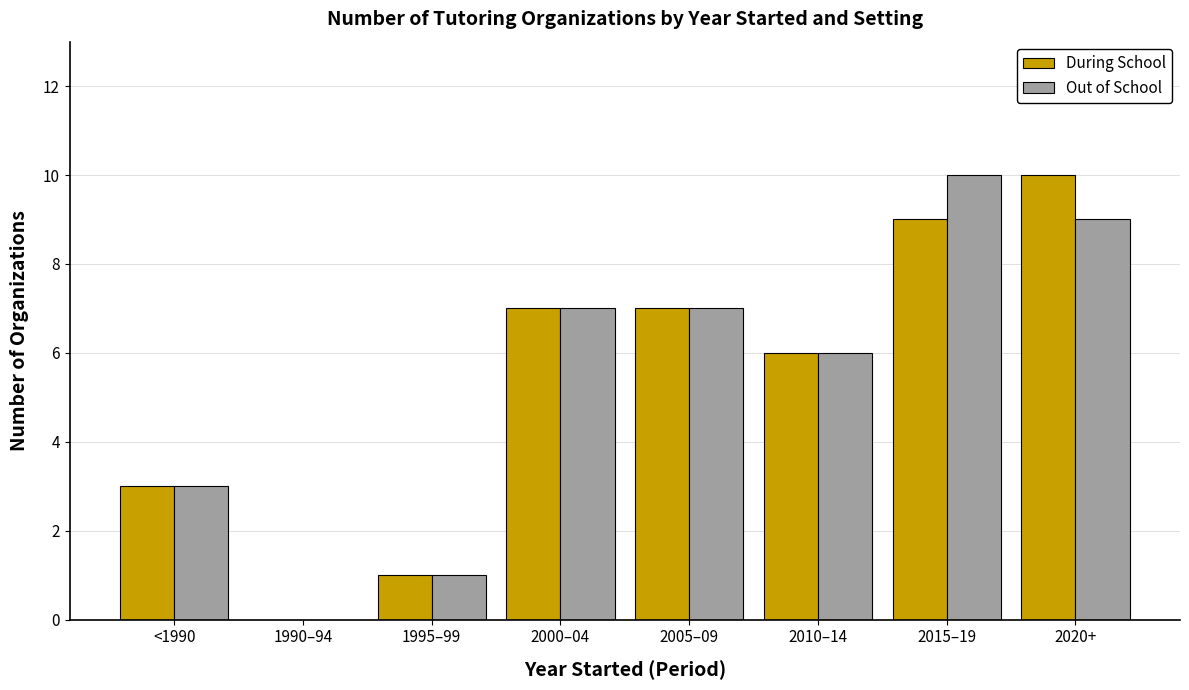

Is the value of During School at 1995–99 greater than the value of Out of School at 2005–09?

No